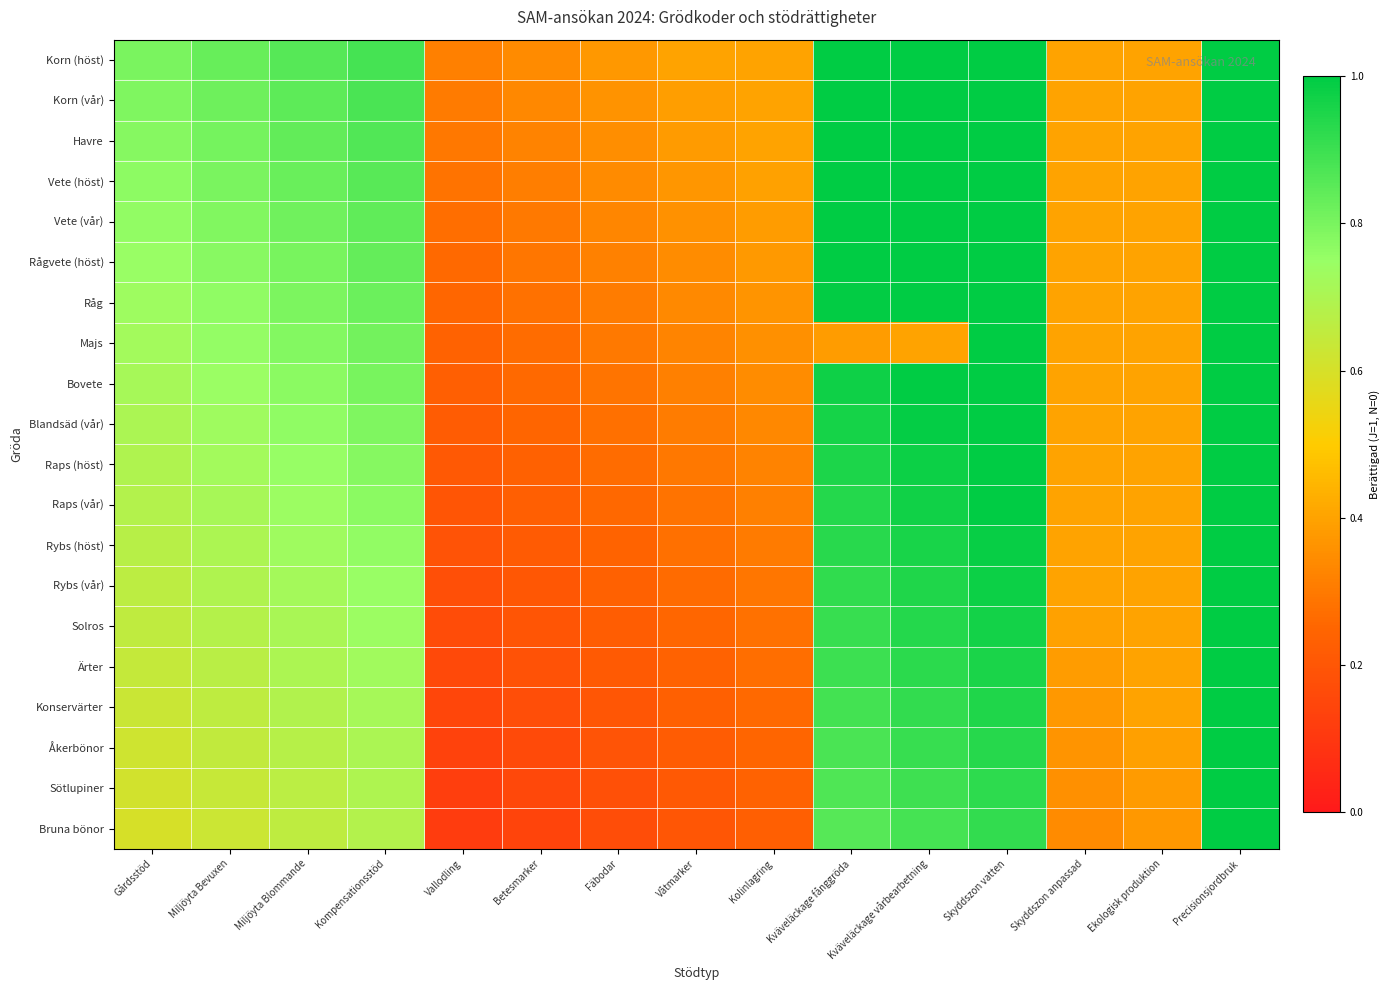

Between Skyddszon vatten and Skyddszon anpassad, which series saw the biggest shift?

Korn (höst)